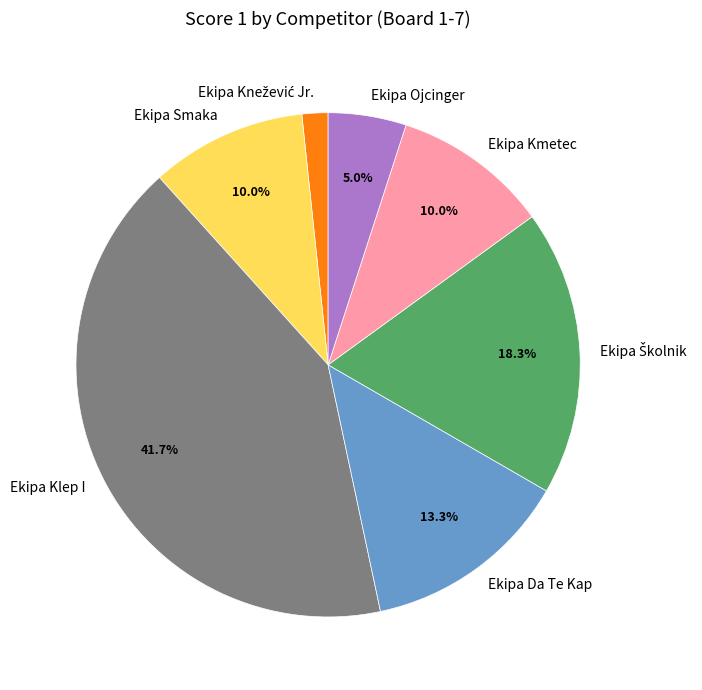

Count the number of slices in the pie.

7